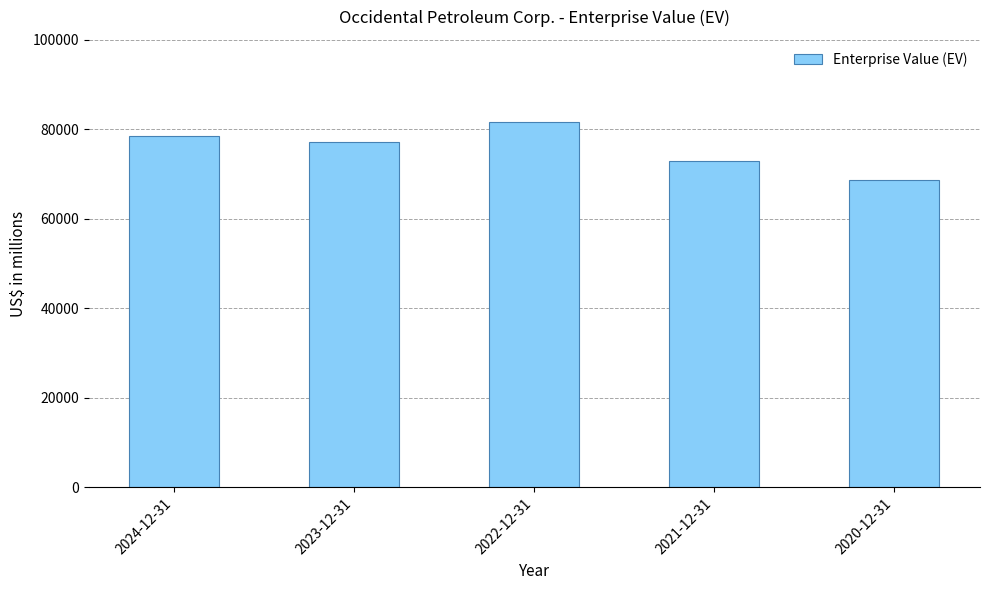

Rank the categories by value from highest to lowest.

2022-12-31, 2024-12-31, 2023-12-31, 2021-12-31, 2020-12-31